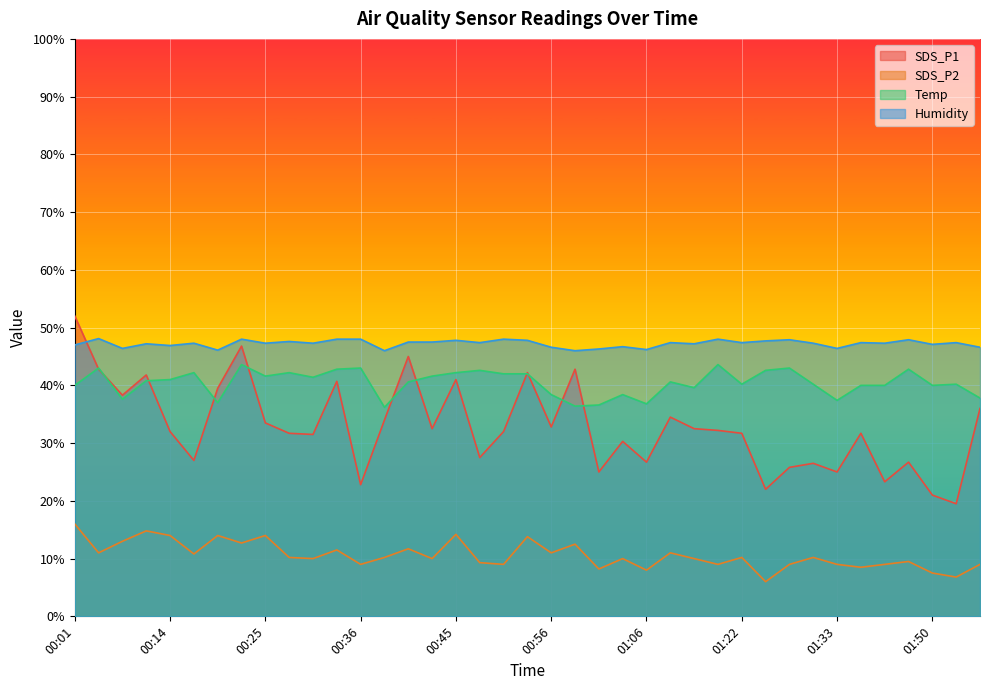

At how many categories does at least one series exceed 29?

39